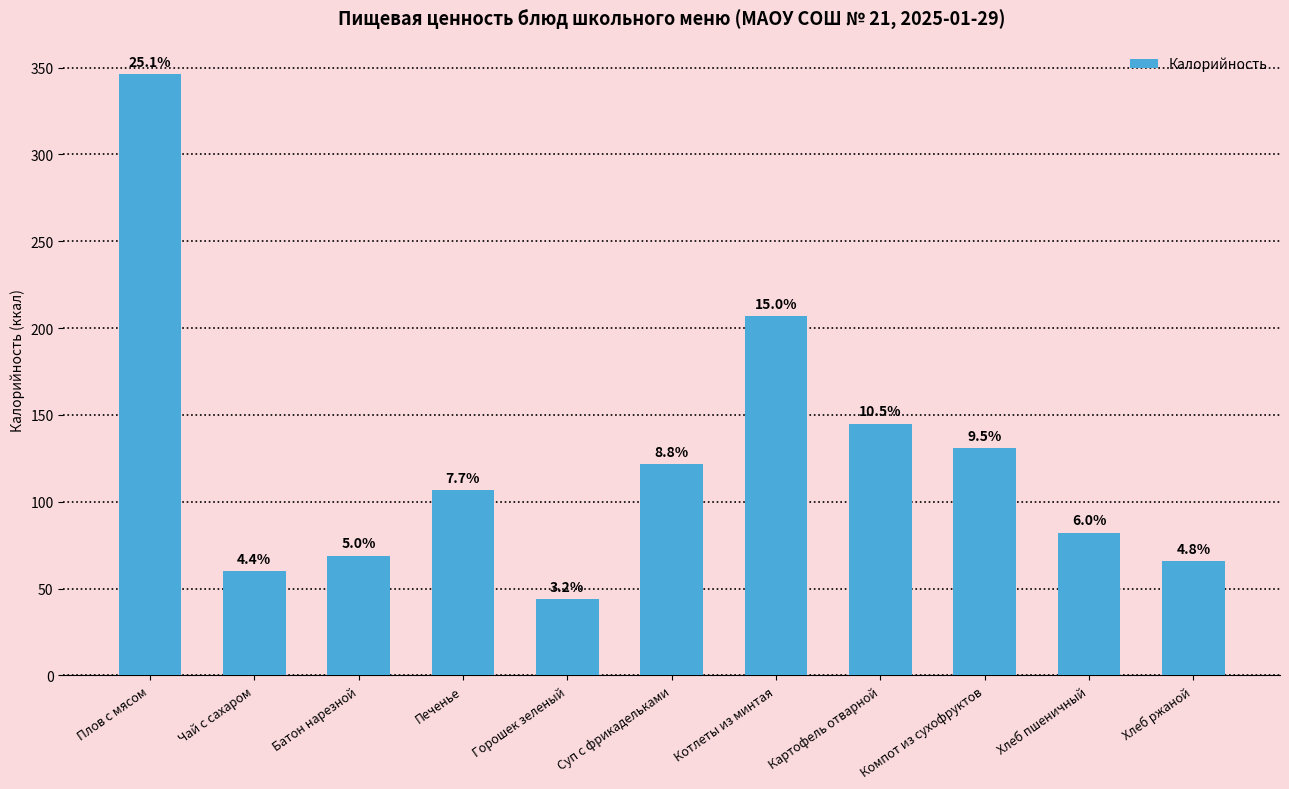

What is the smallest value displayed?

43.8